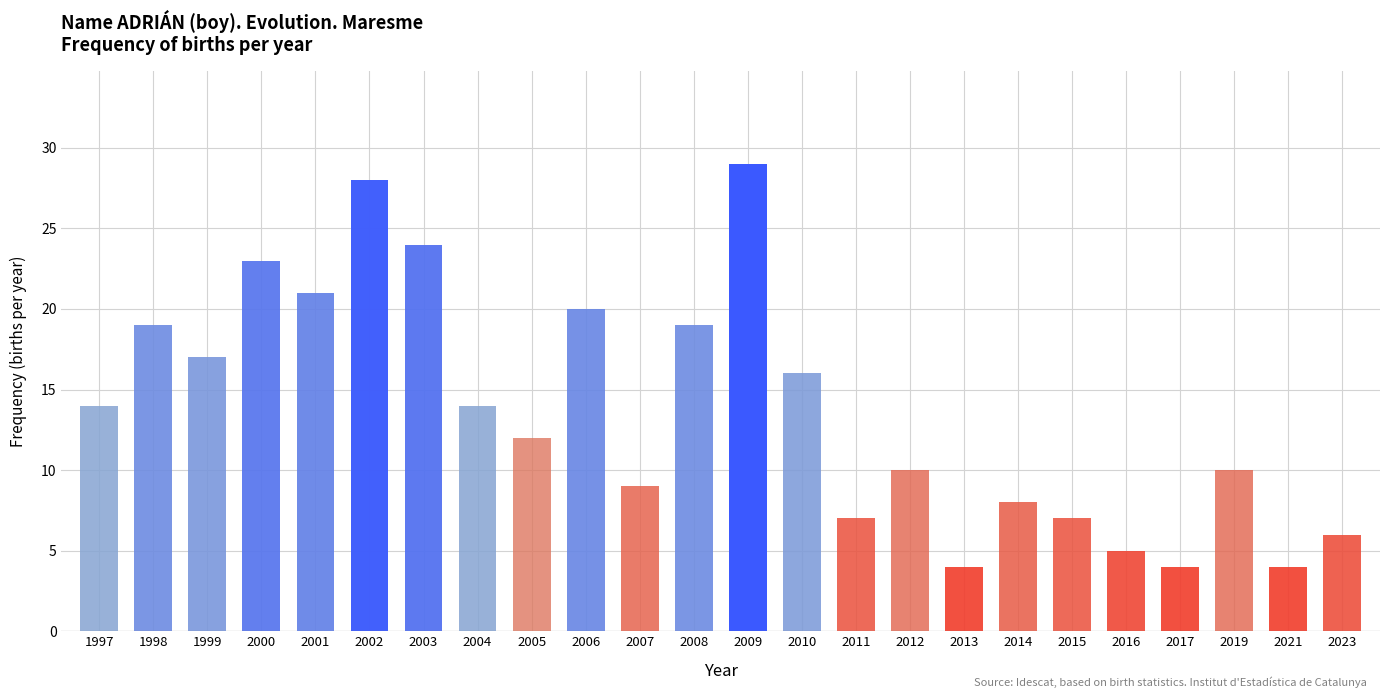

Which label corresponds to the largest value in the chart?

2009